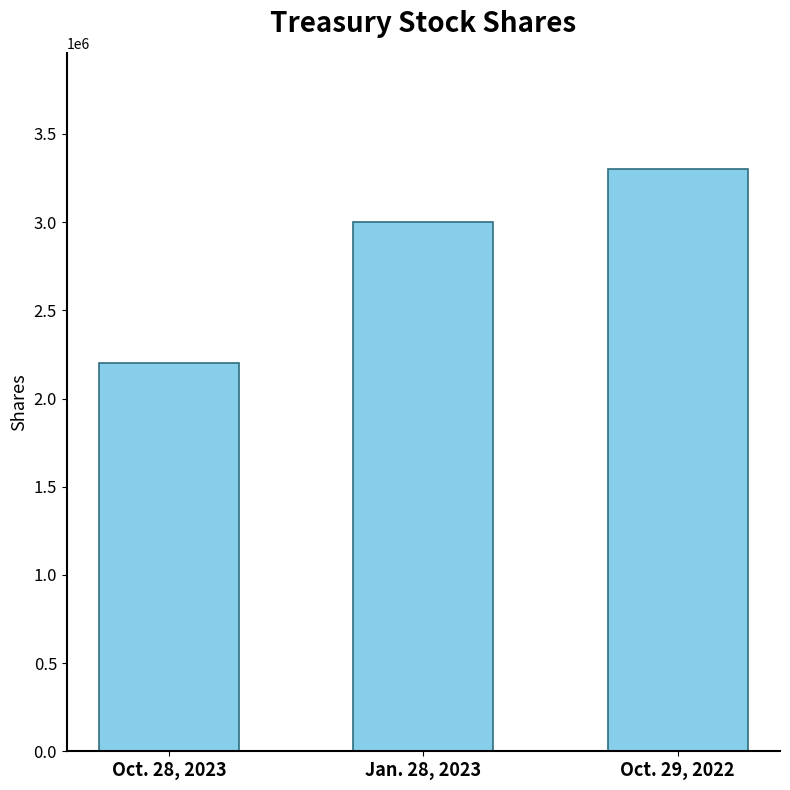

What is the minimum value shown in the chart?

2200000